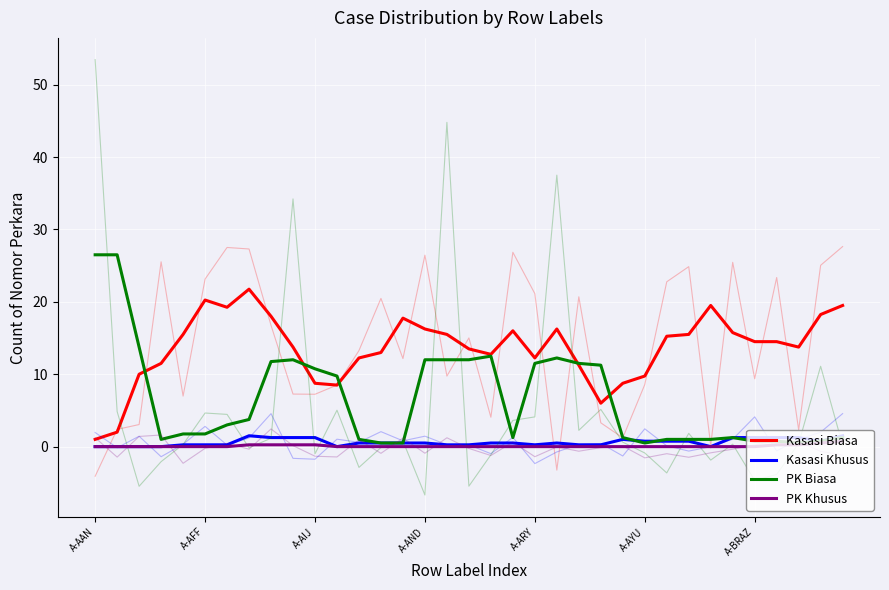

What is the sum of the PK Biasa values at 30 and 31?

1.5